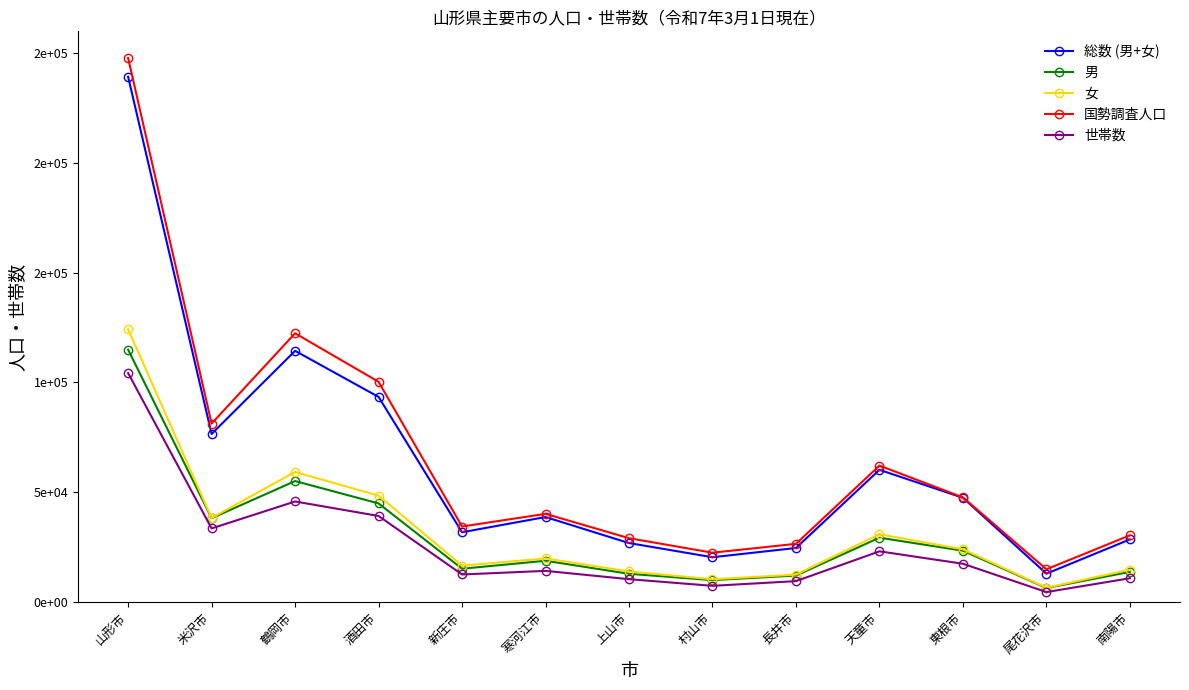

Is it true that 女 equals 124194 at 山形市?

True